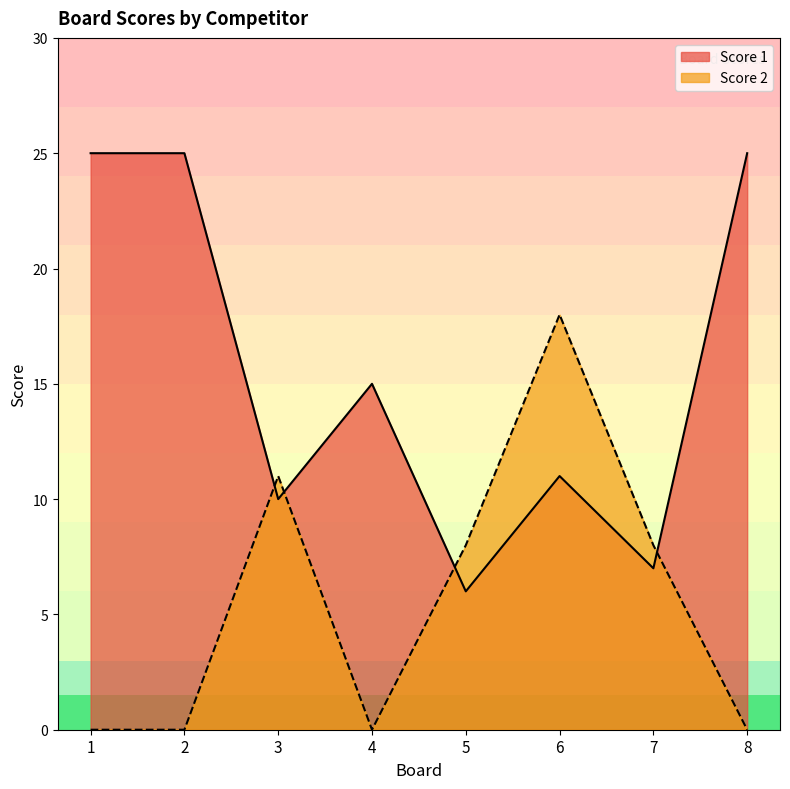

Where does the Score 1 series first go above 15?

1